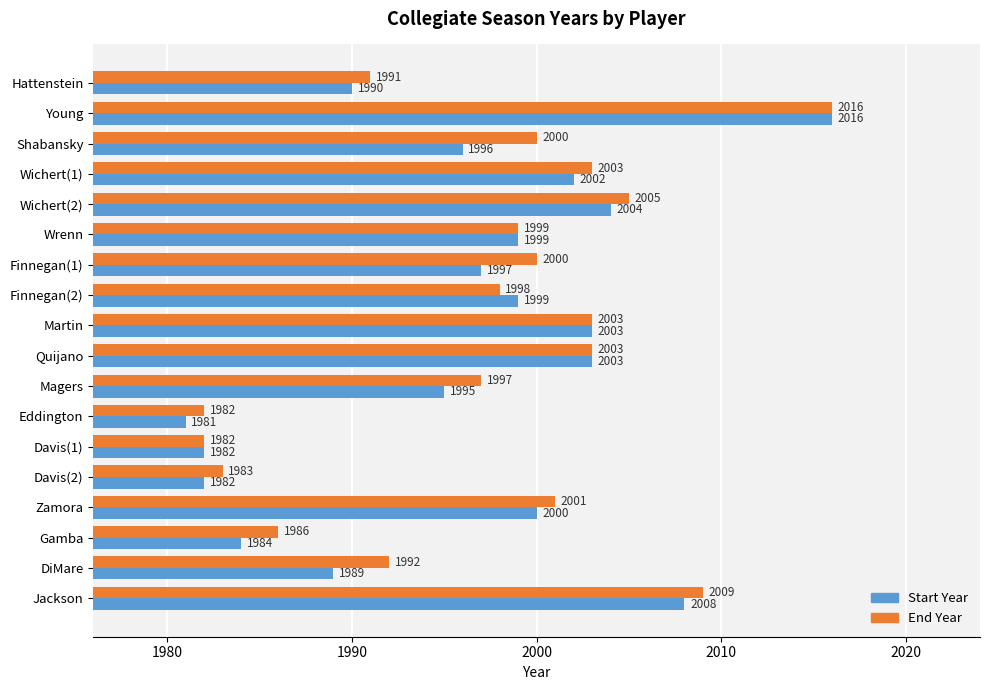

What is the total value across all series at Jackson?

4017